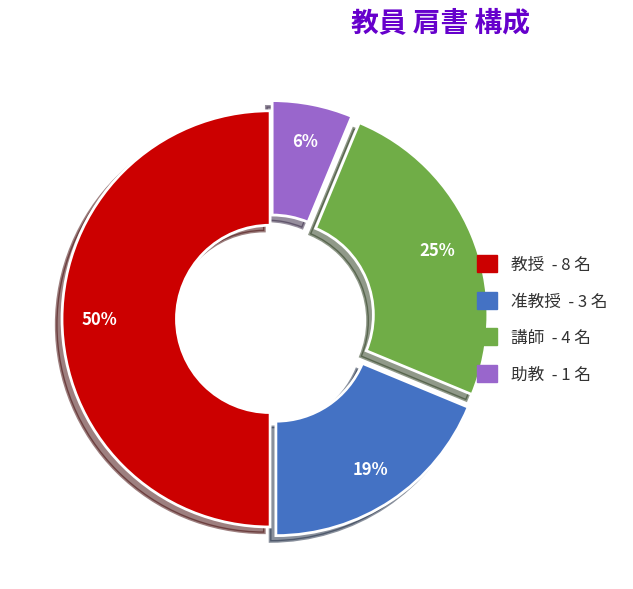

True or false: 助教 accounts for 1% of the total.

False